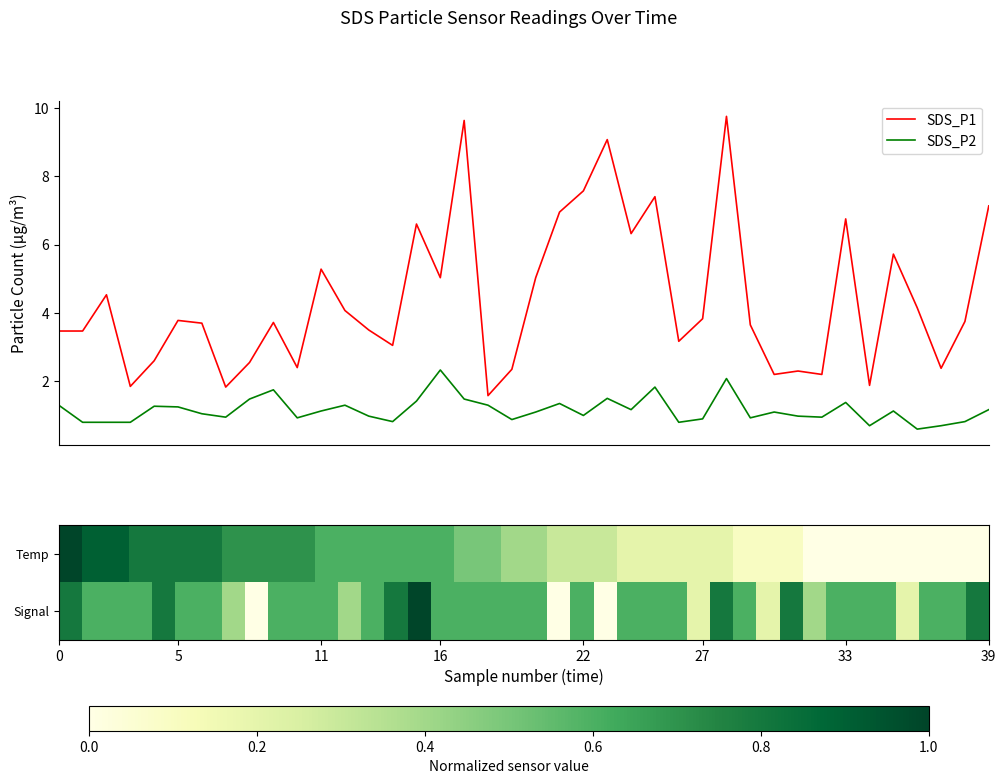

Does the chart have visible grid lines?

No